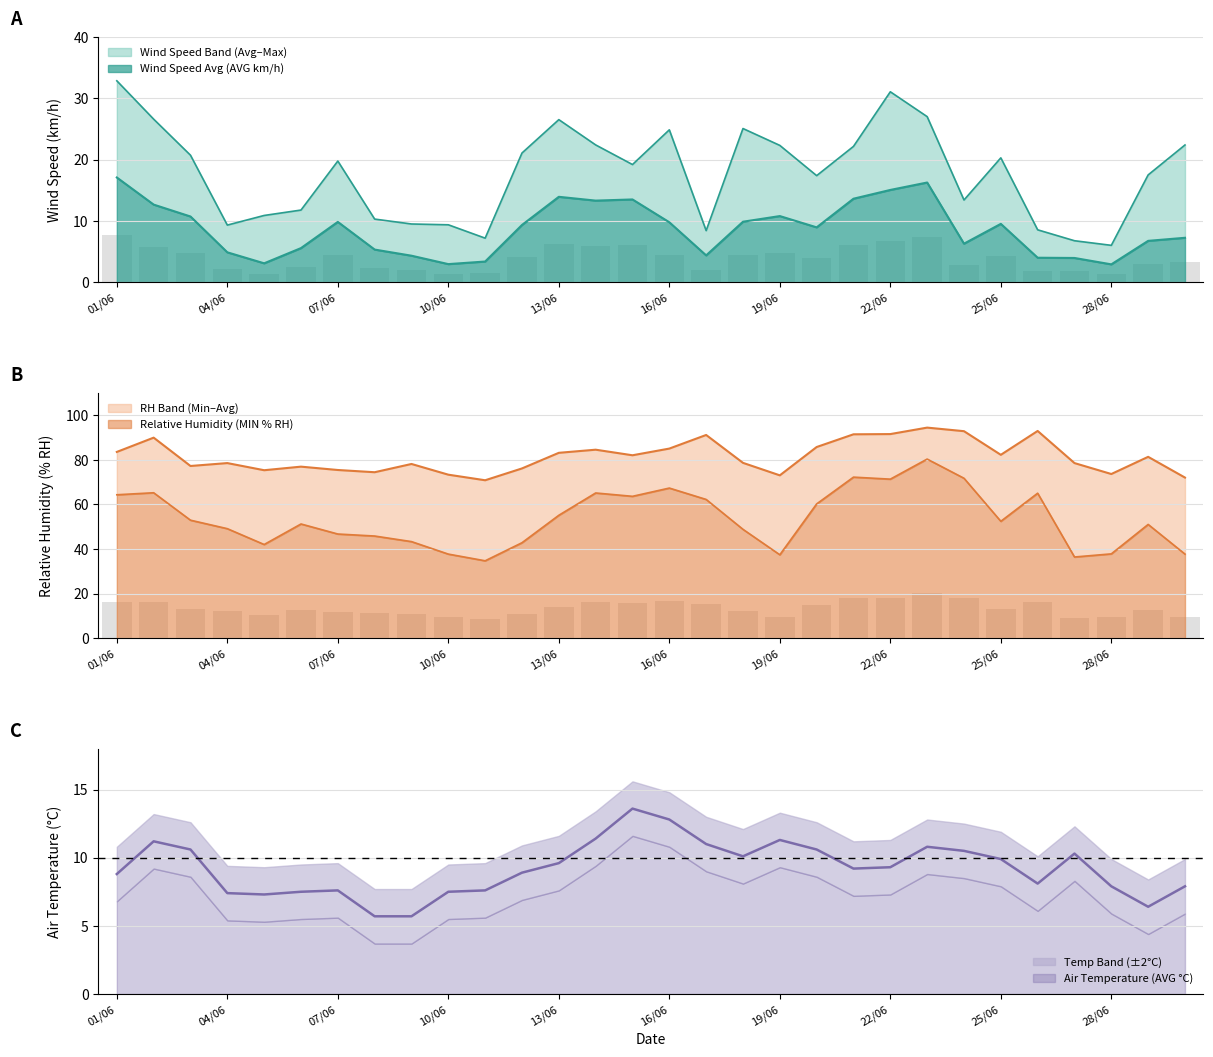

What position from the left is 09/06?

9